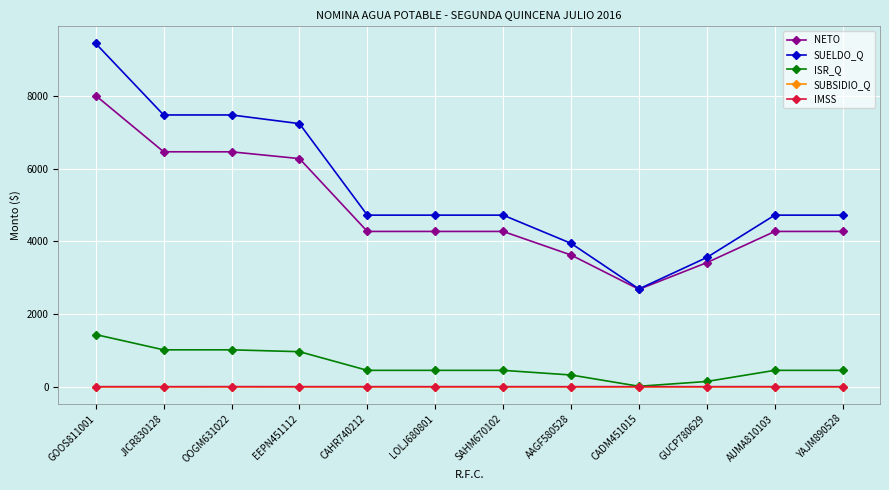

Which series has the widest spread of values?

SUELDO_Q